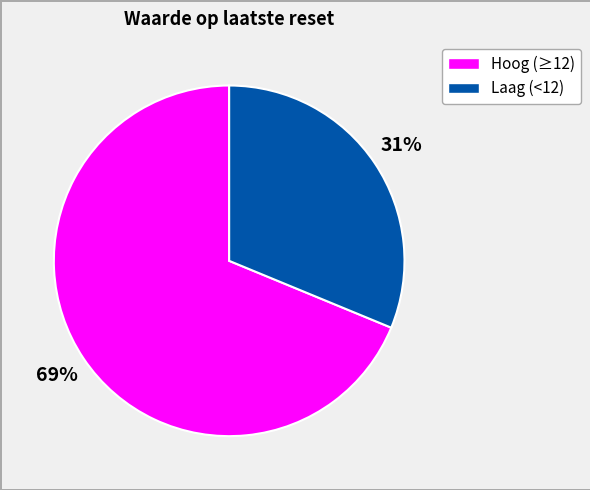

Is there a majority slice in this chart?

Yes